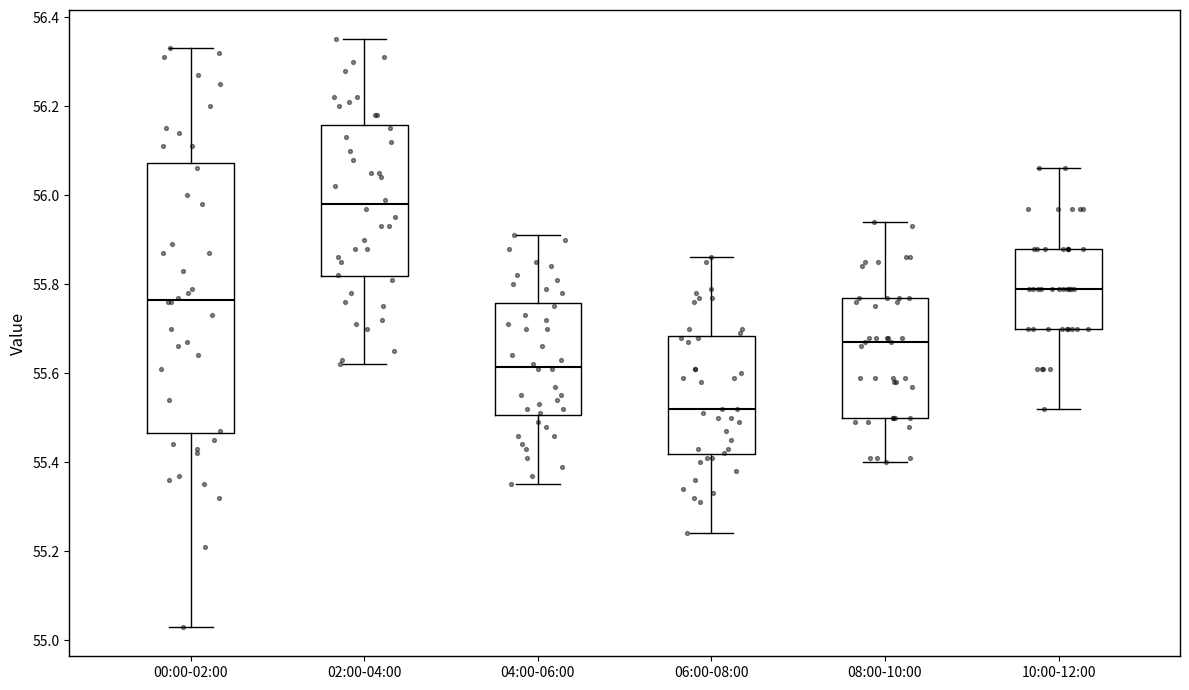

Reading left to right, transcribe this box plot: for each box, give where its median line is, the range the box spans, and where its two whiskers end, as read against the y-axis. The values are not printed on the chart, so give them approximately, as read against the axis.

00:00-02:00: median 55.76, box 55.46 to 56.08, whiskers 55.04 to 56.34
02:00-04:00: median 55.98, box 55.82 to 56.16, whiskers 55.62 to 56.36
04:00-06:00: median 55.62, box 55.50 to 55.76, whiskers 55.36 to 55.92
06:00-08:00: median 55.52, box 55.42 to 55.68, whiskers 55.24 to 55.86
08:00-10:00: median 55.68, box 55.50 to 55.78, whiskers 55.40 to 55.94
10:00-12:00: median 55.80, box 55.70 to 55.88, whiskers 55.52 to 56.06